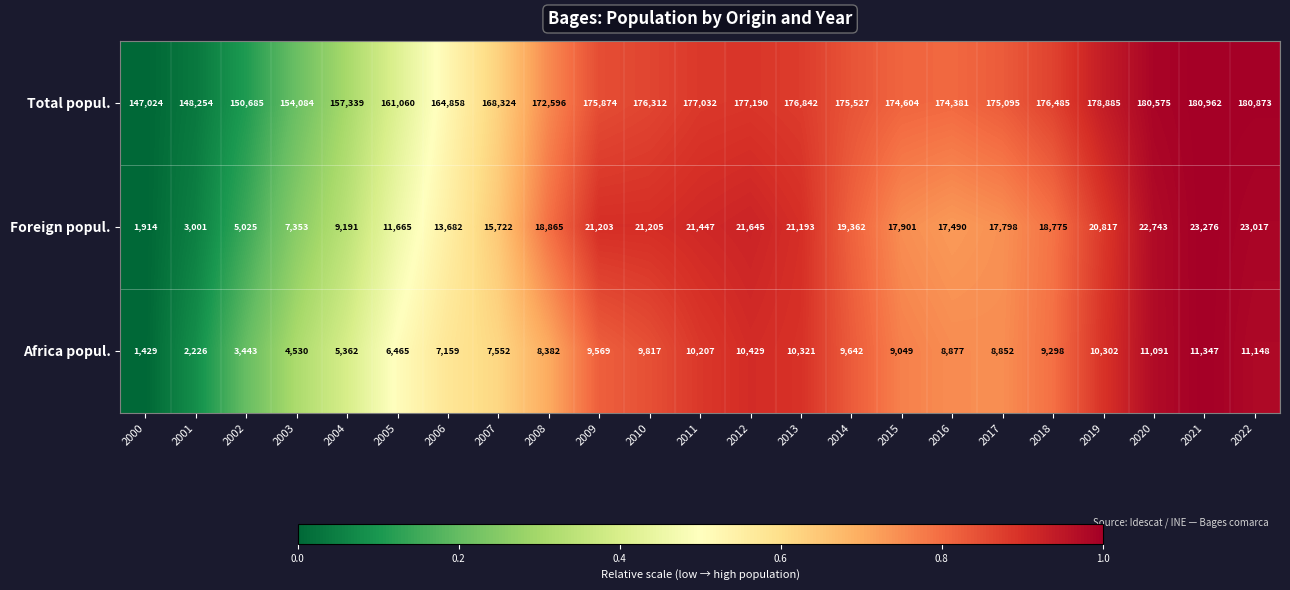

What is the sum of the Africa popul. values at 2020 and 2022?

22239